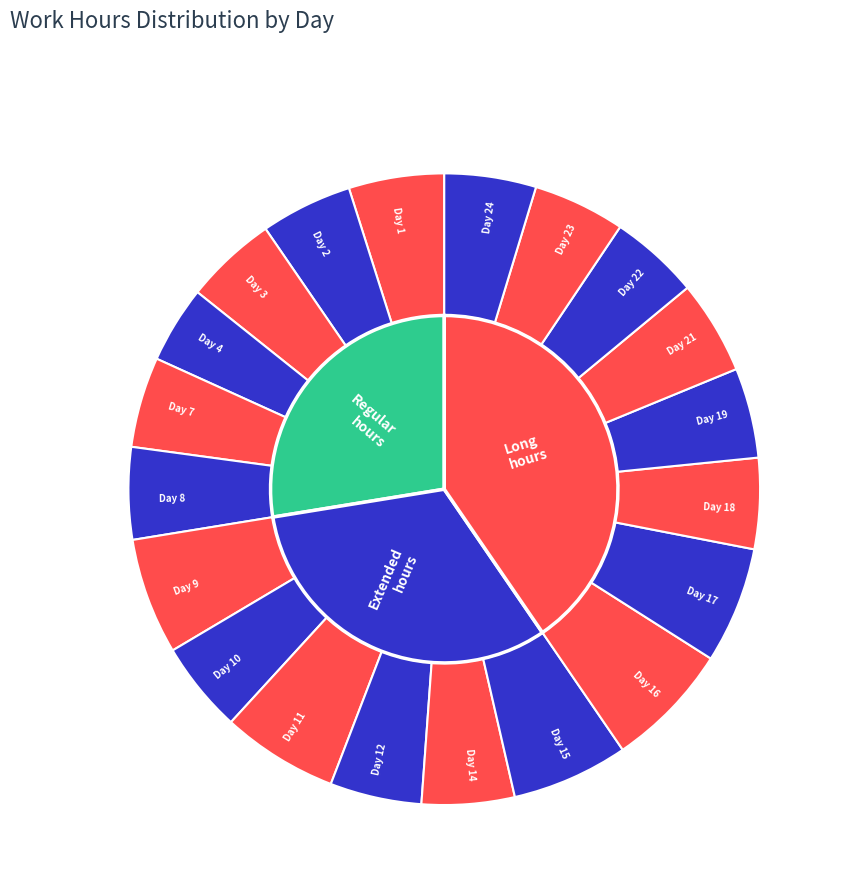

What is the change in value from Day 2 to Day 11?

+3.0